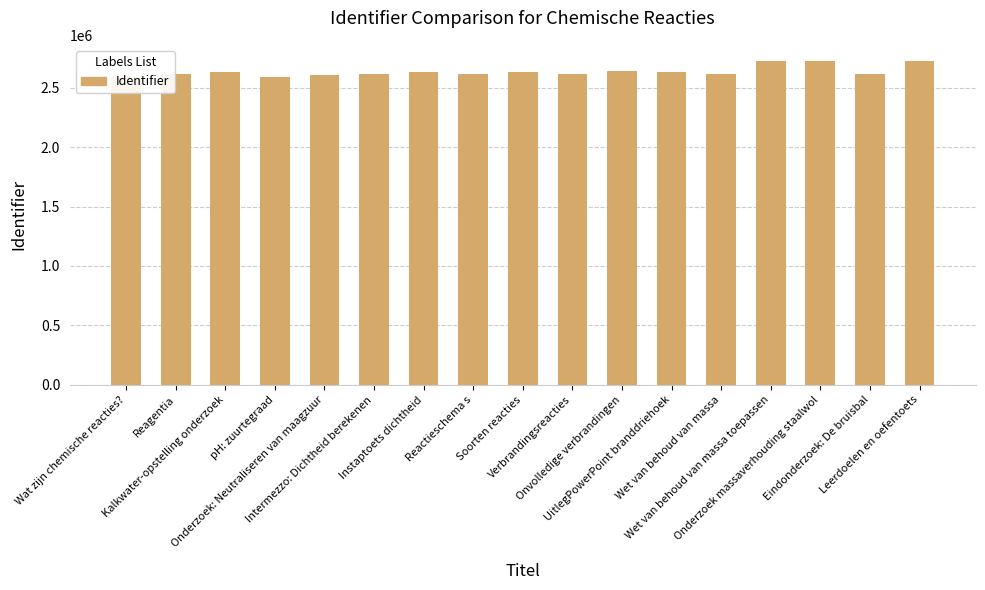

What is the maximum value shown in the chart?

2723726